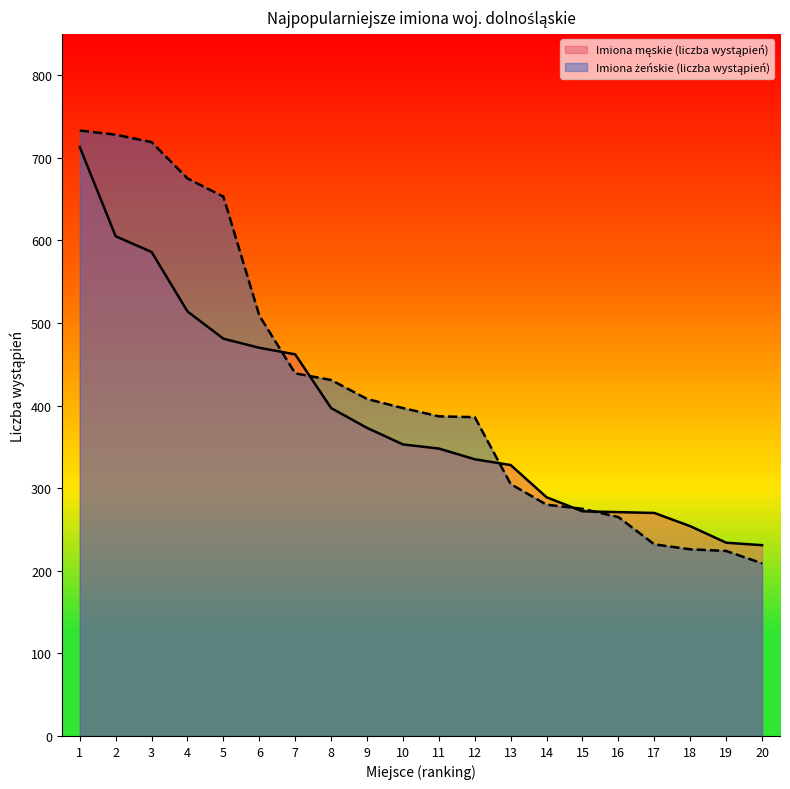

Which series has the largest range (max minus min)?

Imiona żeńskie (liczba wystąpień)